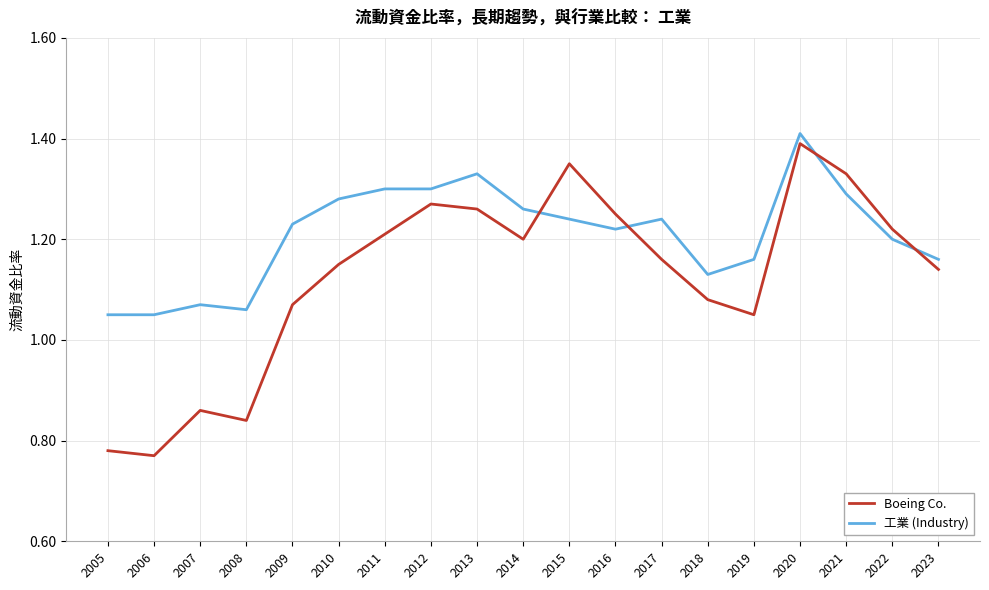

True or false: Boeing Co. and 工業 (Industry) cross at least once.

True